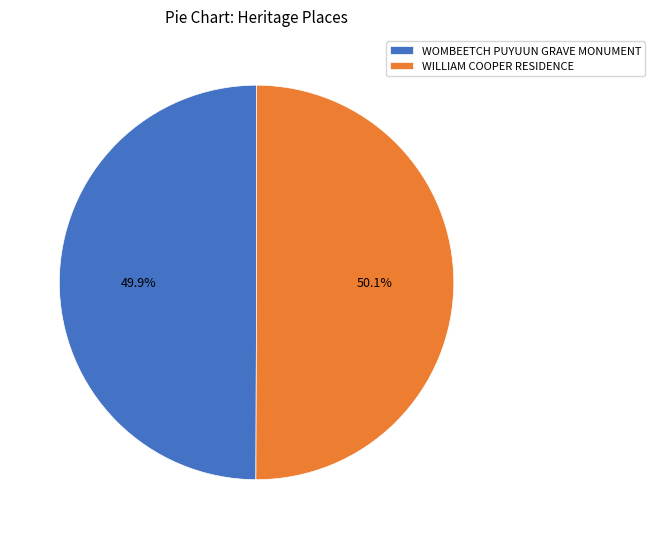

Approximately how many times larger is the value at WOMBEETCH PUYUUN GRAVE MONUMENT compared to WILLIAM COOPER RESIDENCE?

1.0